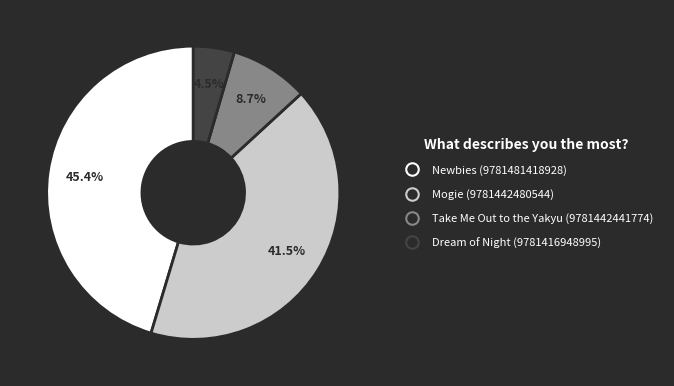

What portion of the pie excludes Take Me Out to the Yakyu (9781442441774)?

91.3%